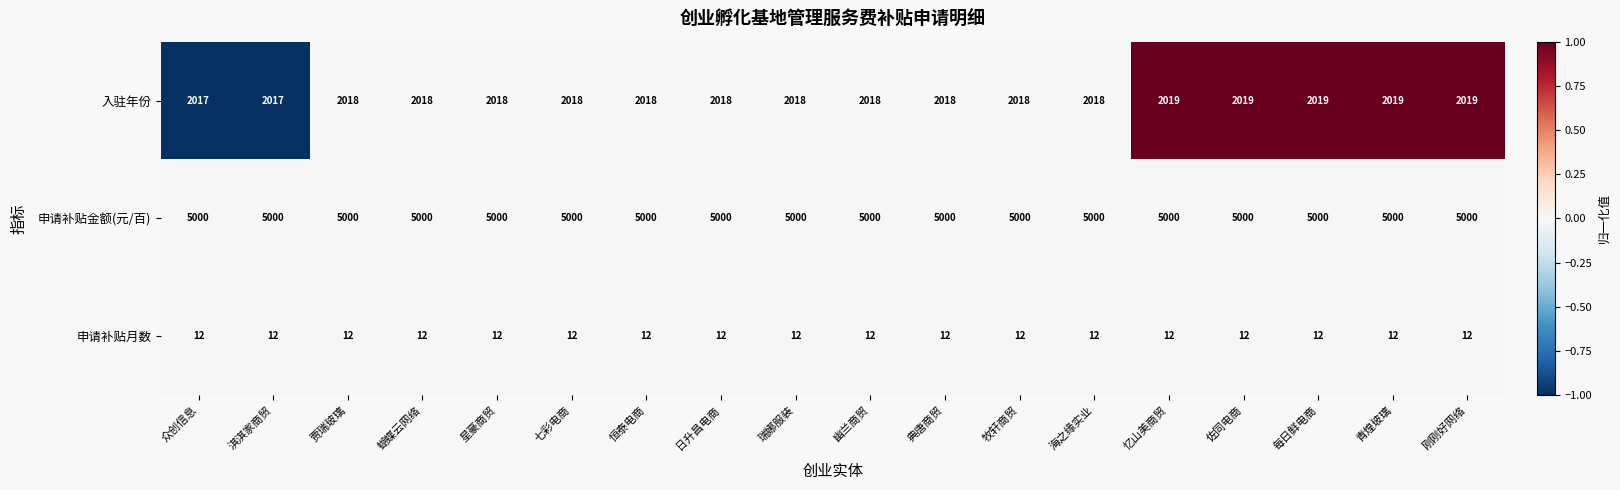

What is the difference between the highest and lowest values at 青煌玻璃?

4988